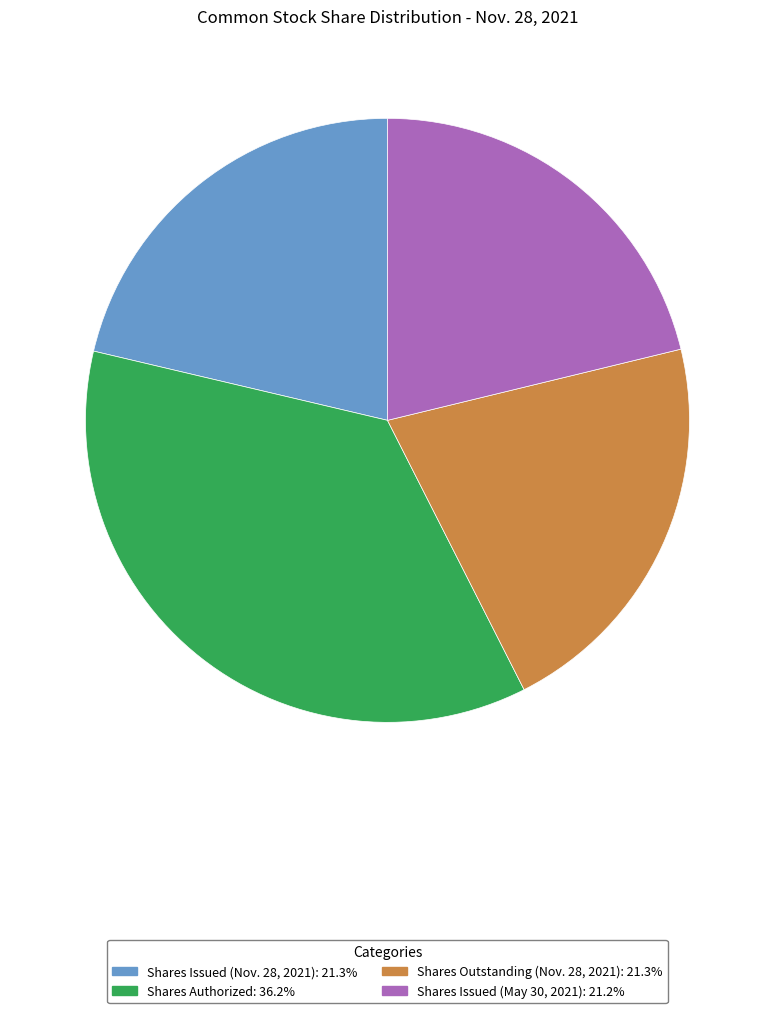

Do Shares Issued (Nov. 28, 2021) and Shares Authorized together represent more than half of the pie?

Yes